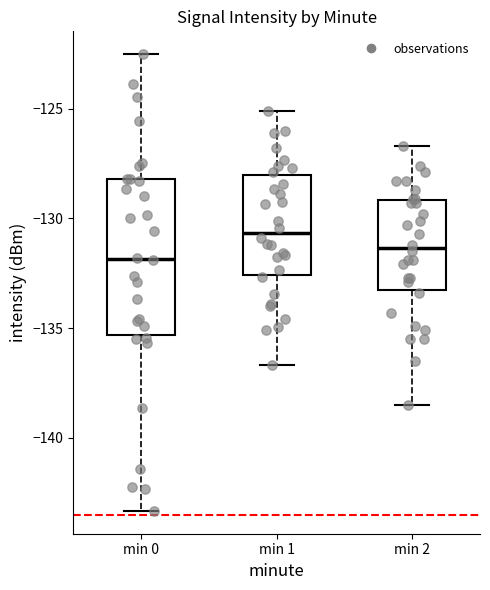

Which box's median line is the highest?

min 1